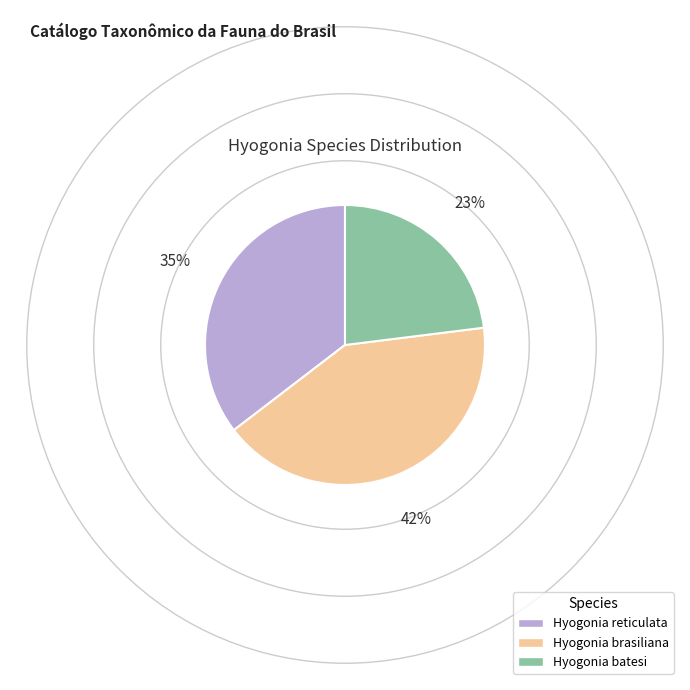

Does any single category account for the majority?

No